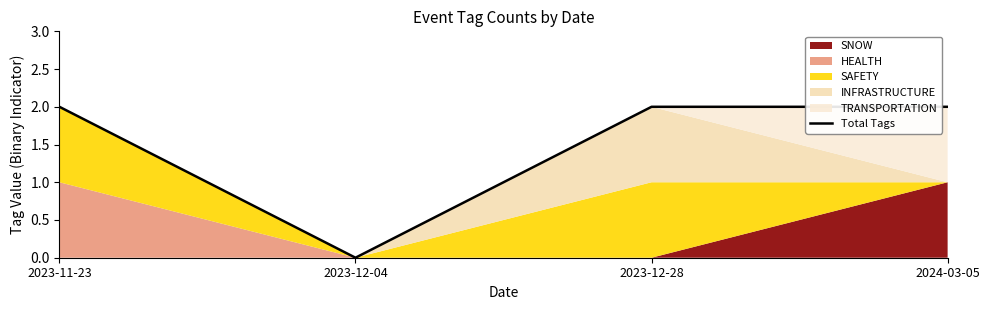

What is the sum of the values at 2024-03-05 and 2023-12-28?

4